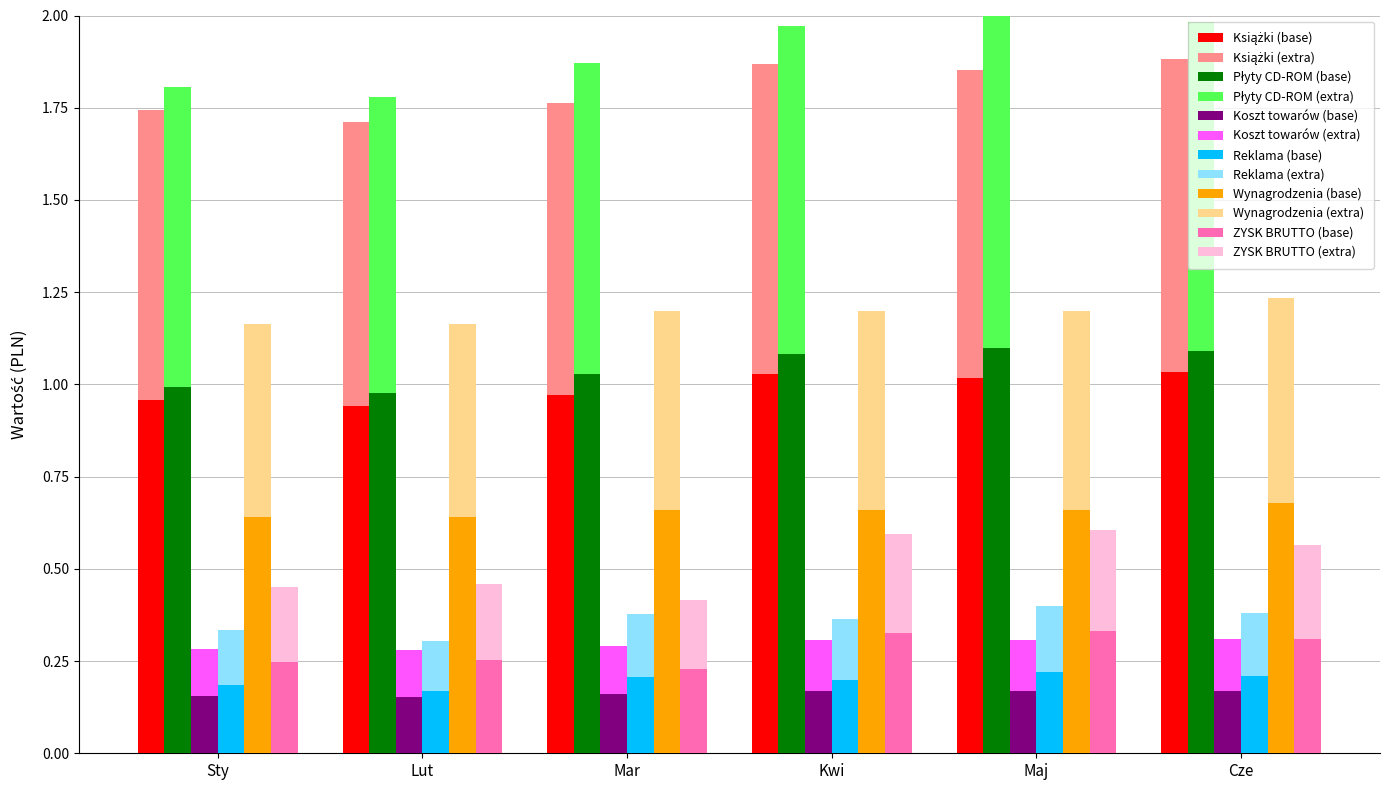

At which category does the chart reach its peak across all series?

Maj